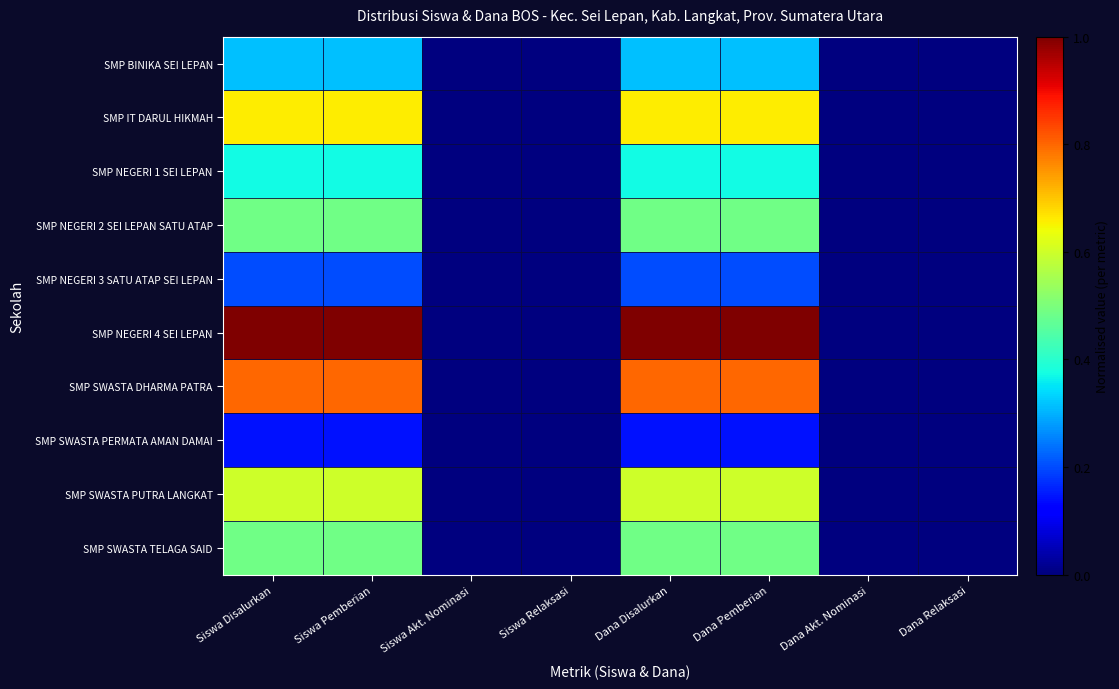

Reading left to right, transcribe all the data shown in this chart.

SMP BINIKA SEI LEPAN: Siswa Disalurkan=0.3	Siswa Pemberian=0.3	Siswa Akt. Nominasi=0.0	Siswa Relaksasi=0.0	Dana Disalurkan=0.3	Dana Pemberian=0.3	Dana Akt. Nominasi=0.0	Dana Relaksasi=0.0
SMP IT DARUL HIKMAH: Siswa Disalurkan=0.7	Siswa Pemberian=0.7	Siswa Akt. Nominasi=0.0	Siswa Relaksasi=0.0	Dana Disalurkan=0.7	Dana Pemberian=0.7	Dana Akt. Nominasi=0.0	Dana Relaksasi=0.0
SMP NEGERI 1 SEI LEPAN: Siswa Disalurkan=0.4	Siswa Pemberian=0.4	Siswa Akt. Nominasi=0.0	Siswa Relaksasi=0.0	Dana Disalurkan=0.4	Dana Pemberian=0.4	Dana Akt. Nominasi=0.0	Dana Relaksasi=0.0
SMP NEGERI 2 SEI LEPAN SATU ATAP: Siswa Disalurkan=0.5	Siswa Pemberian=0.5	Siswa Akt. Nominasi=0.0	Siswa Relaksasi=0.0	Dana Disalurkan=0.5	Dana Pemberian=0.5	Dana Akt. Nominasi=0.0	Dana Relaksasi=0.0
SMP NEGERI 3 SATU ATAP SEI LEPAN: Siswa Disalurkan=0.2	Siswa Pemberian=0.2	Siswa Akt. Nominasi=0.0	Siswa Relaksasi=0.0	Dana Disalurkan=0.2	Dana Pemberian=0.2	Dana Akt. Nominasi=0.0	Dana Relaksasi=0.0
SMP NEGERI 4 SEI LEPAN: Siswa Disalurkan=1.0	Siswa Pemberian=1.0	Siswa Akt. Nominasi=0.0	Siswa Relaksasi=0.0	Dana Disalurkan=1.0	Dana Pemberian=1.0	Dana Akt. Nominasi=0.0	Dana Relaksasi=0.0
SMP SWASTA DHARMA PATRA: Siswa Disalurkan=0.8	Siswa Pemberian=0.8	Siswa Akt. Nominasi=0.0	Siswa Relaksasi=0.0	Dana Disalurkan=0.8	Dana Pemberian=0.8	Dana Akt. Nominasi=0.0	Dana Relaksasi=0.0
SMP SWASTA PERMATA AMAN DAMAI: Siswa Disalurkan=0.1	Siswa Pemberian=0.1	Siswa Akt. Nominasi=0.0	Siswa Relaksasi=0.0	Dana Disalurkan=0.1	Dana Pemberian=0.1	Dana Akt. Nominasi=0.0	Dana Relaksasi=0.0
SMP SWASTA PUTRA LANGKAT: Siswa Disalurkan=0.6	Siswa Pemberian=0.6	Siswa Akt. Nominasi=0.0	Siswa Relaksasi=0.0	Dana Disalurkan=0.6	Dana Pemberian=0.6	Dana Akt. Nominasi=0.0	Dana Relaksasi=0.0
SMP SWASTA TELAGA SAID: Siswa Disalurkan=0.5	Siswa Pemberian=0.5	Siswa Akt. Nominasi=0.0	Siswa Relaksasi=0.0	Dana Disalurkan=0.5	Dana Pemberian=0.5	Dana Akt. Nominasi=0.0	Dana Relaksasi=0.0